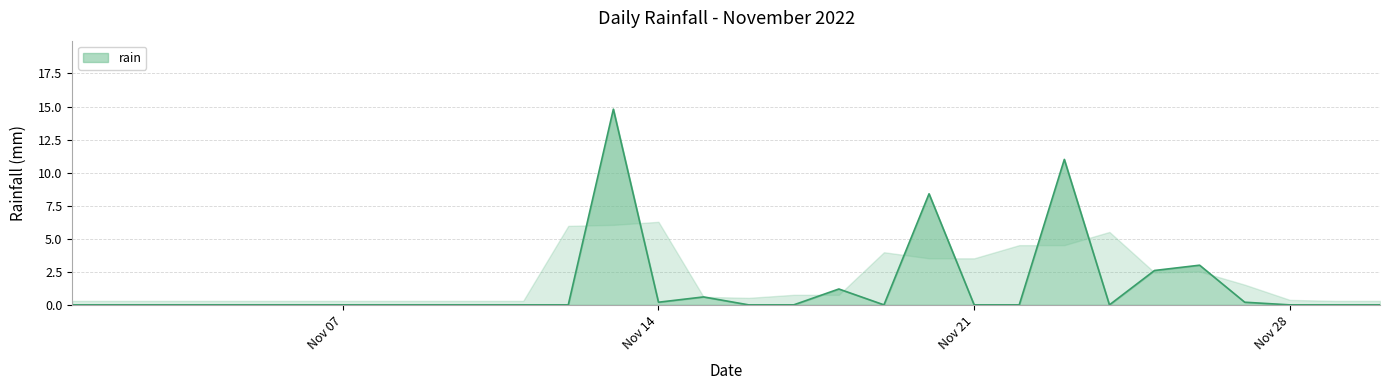

What is the maximum value for rain?

14.8